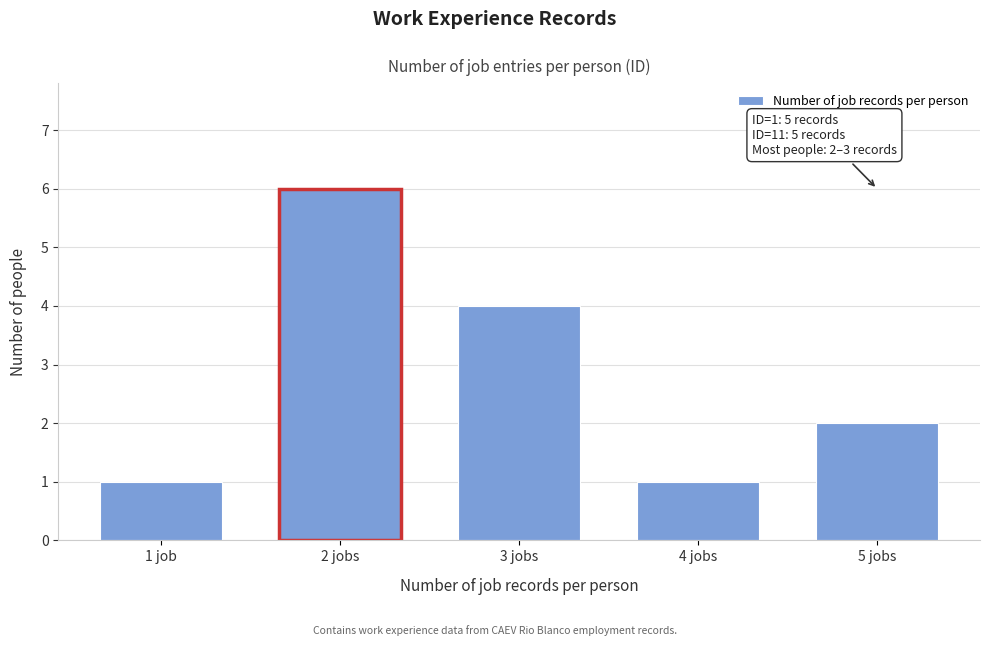

Reading right to left, list all the values displayed in this chart.

2	1	4	6	1